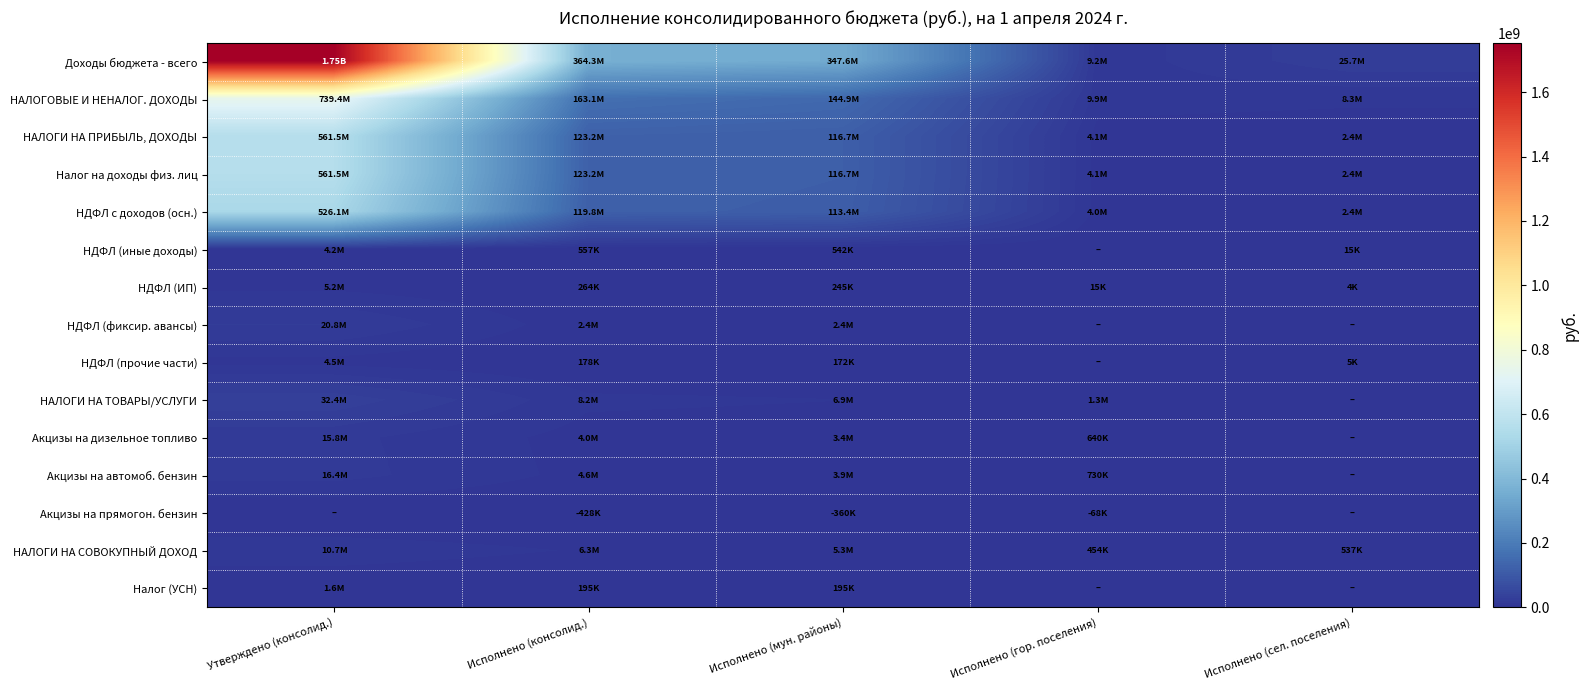

At which category is the sum across all series the highest?

Утверждено (консолид.)